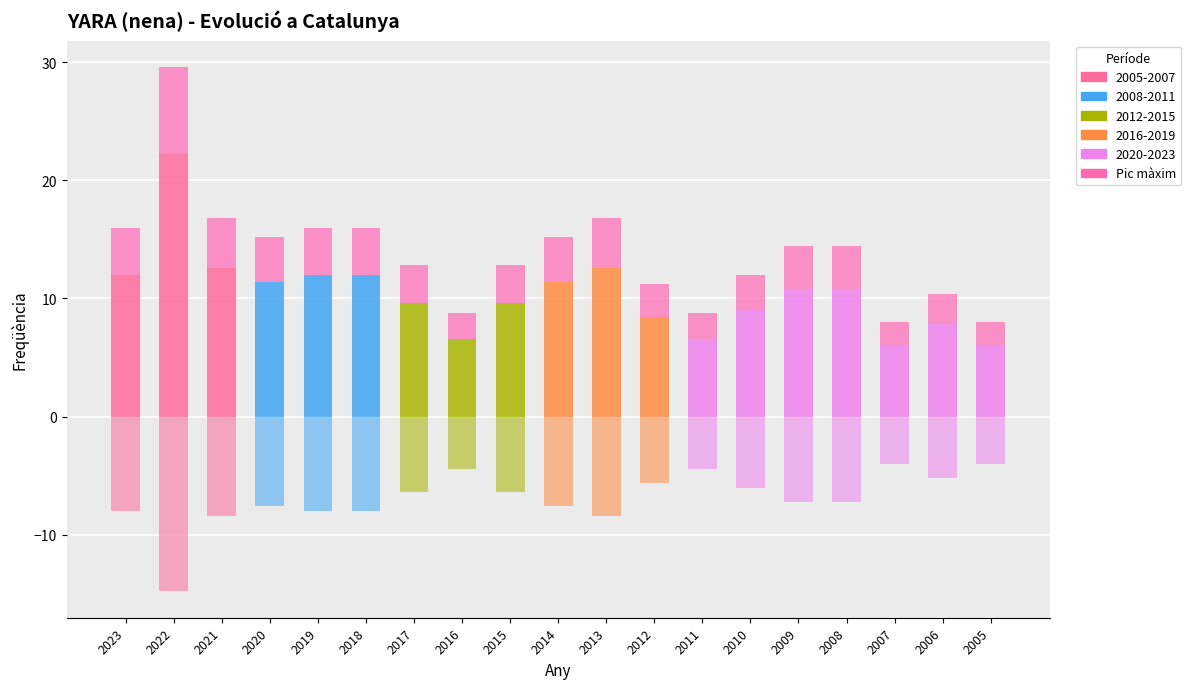

Are the bars horizontal?

No